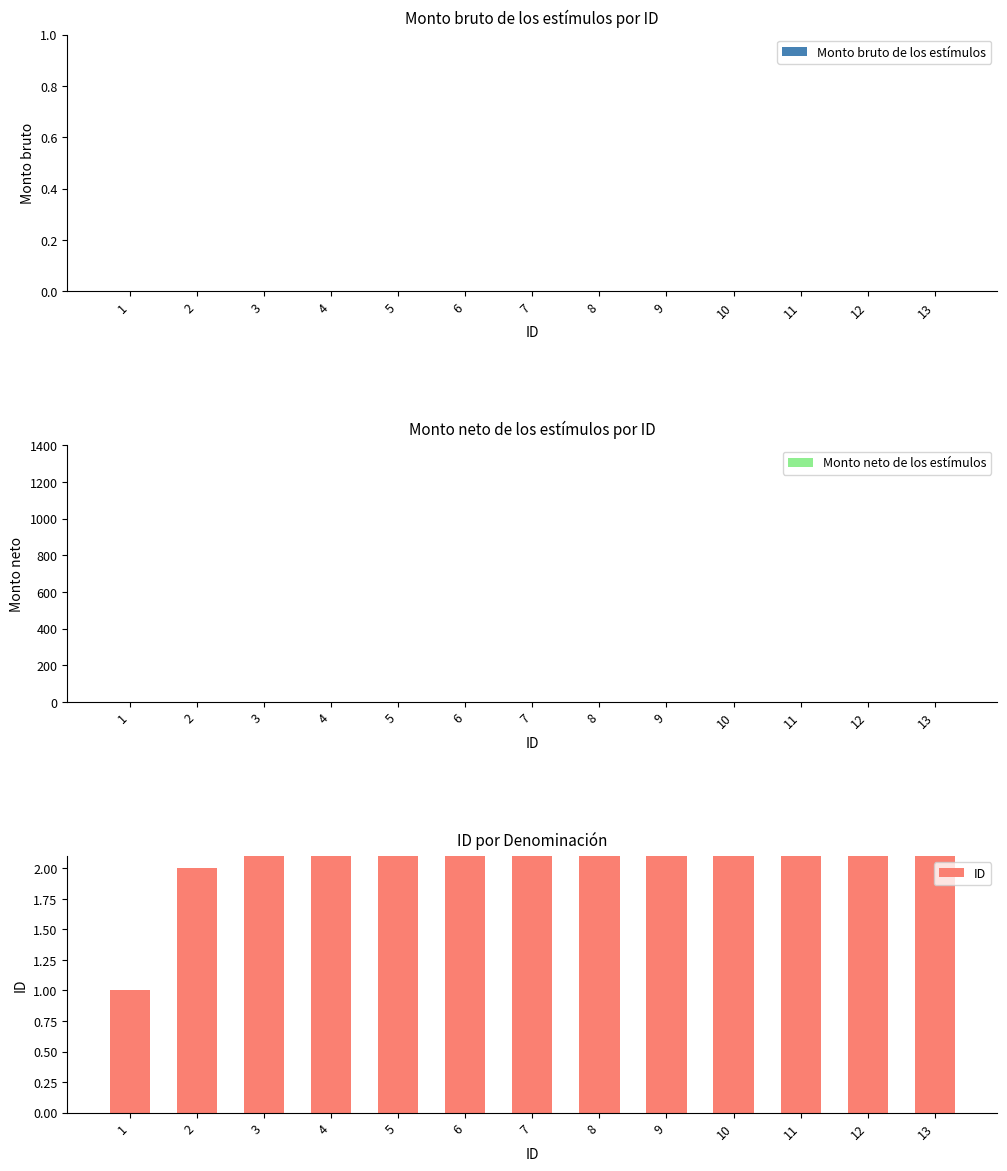

Reading left to right, list all the values displayed in this chart.

Monto bruto de los estímulos: 0	0	0	0	0	0	0	0	0	0	0	0	0
Monto neto de los estímulos: 0	0	0	0	0	0	0	0	0	0	0	0	0
ID: 1	2	3	4	5	6	7	8	9	10	11	12	13